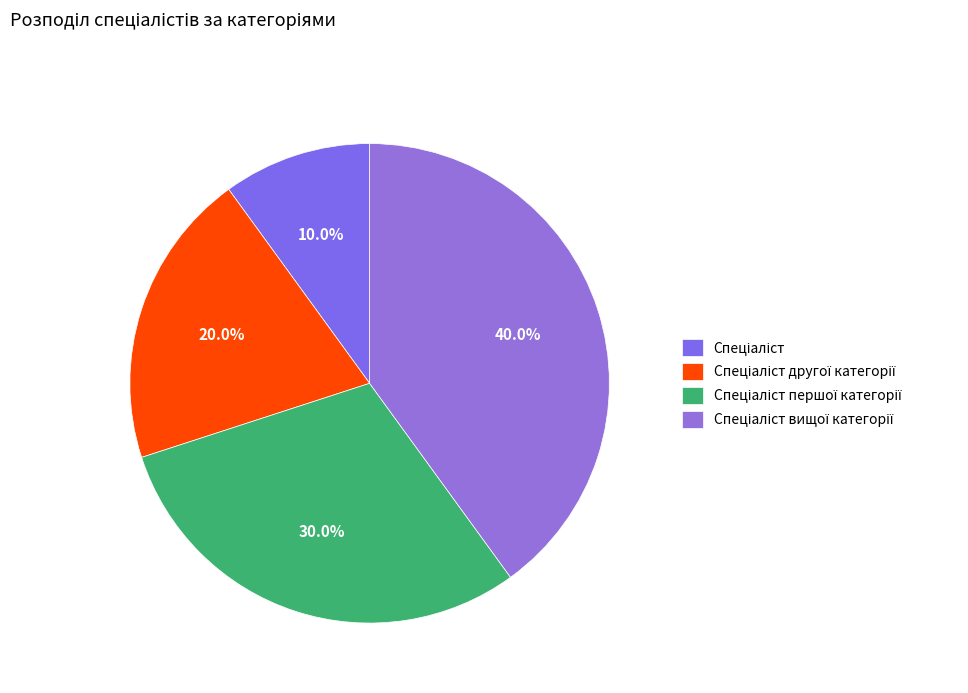

What is the largest slice in the pie chart?

Спеціаліст вищої категорії